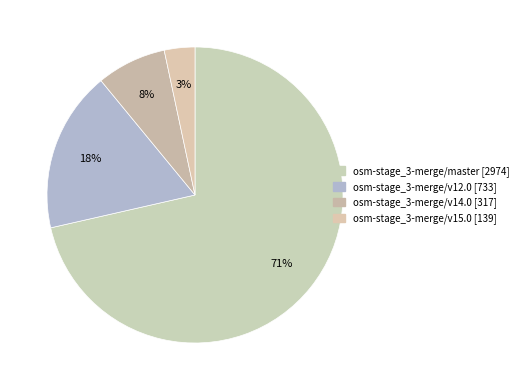

Is it true that osm-stage_3-merge/v14.0 is 21% of the pie?

False